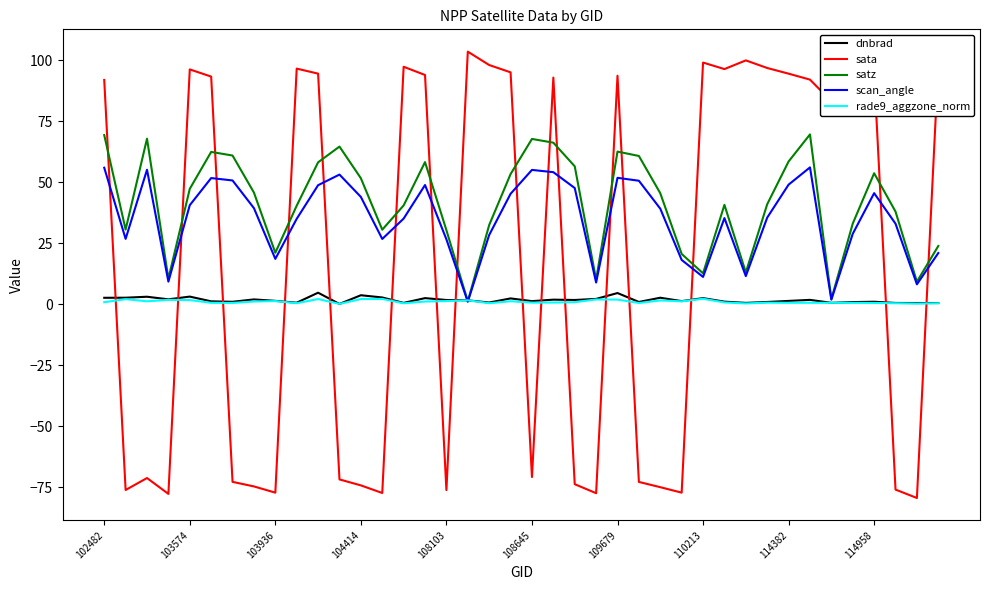

Which series has the widest spread of values?

sata